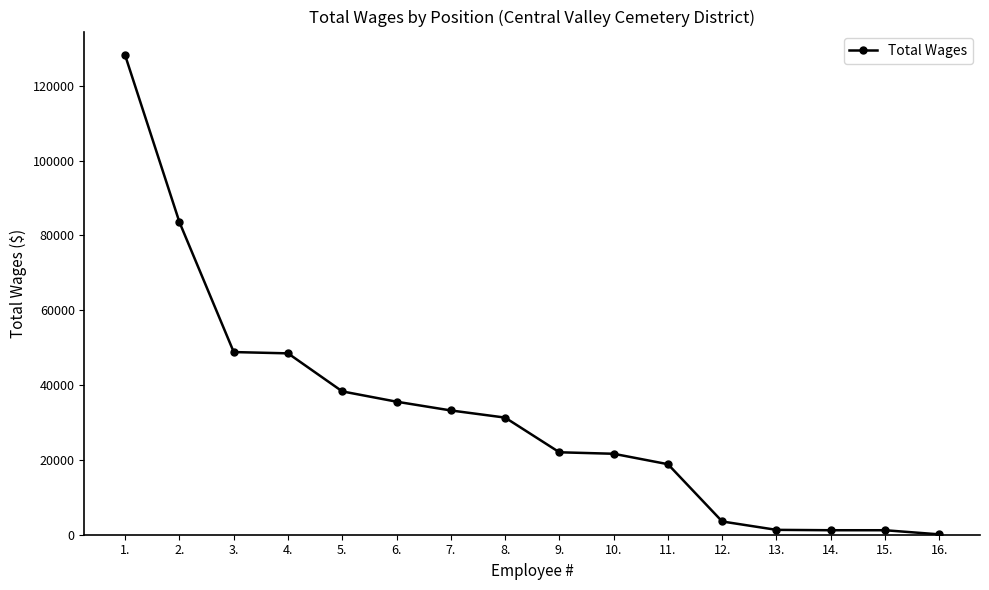

The chart shows a value of 31020 at 9.. True or false?

False